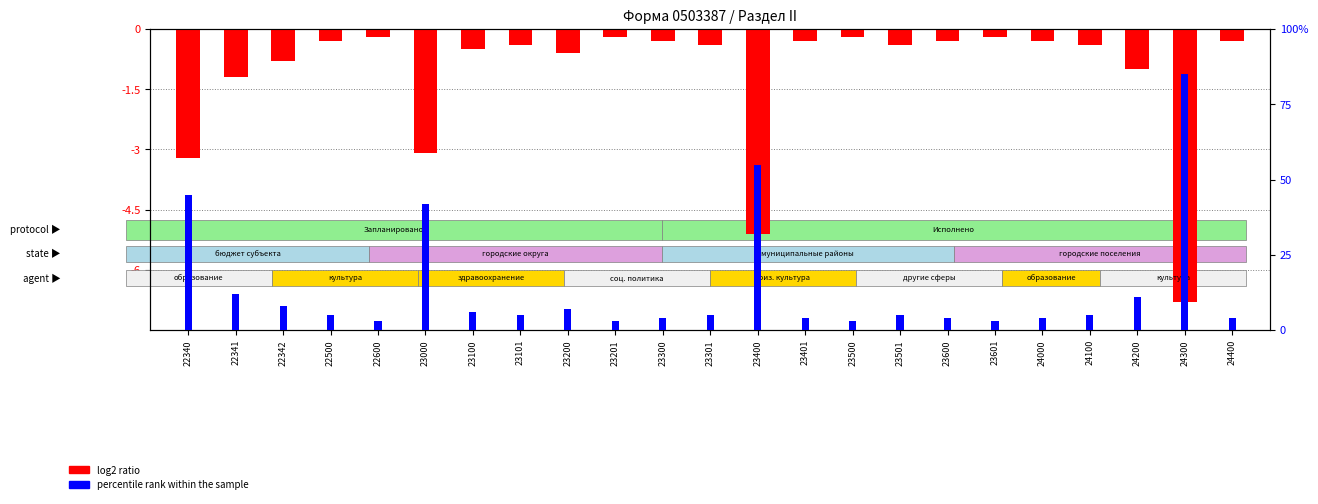

The value of percentile rank within the sample at 22340 is 70.7. True or false?

False